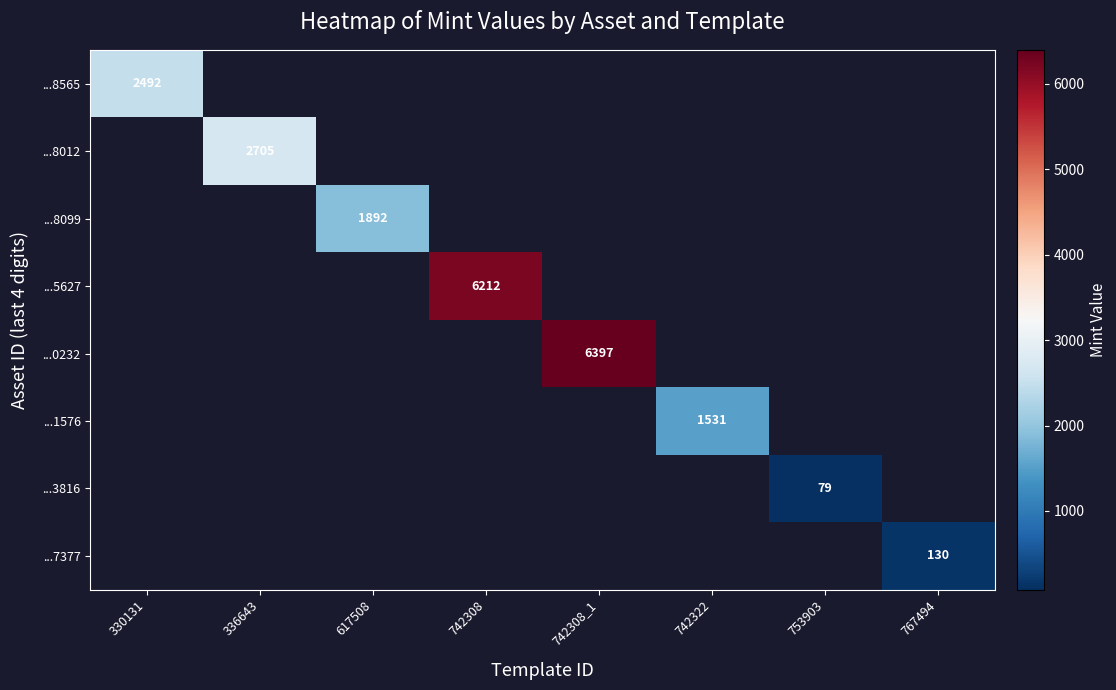

The ...8012 series shows 4070 at 336643. True or false?

False